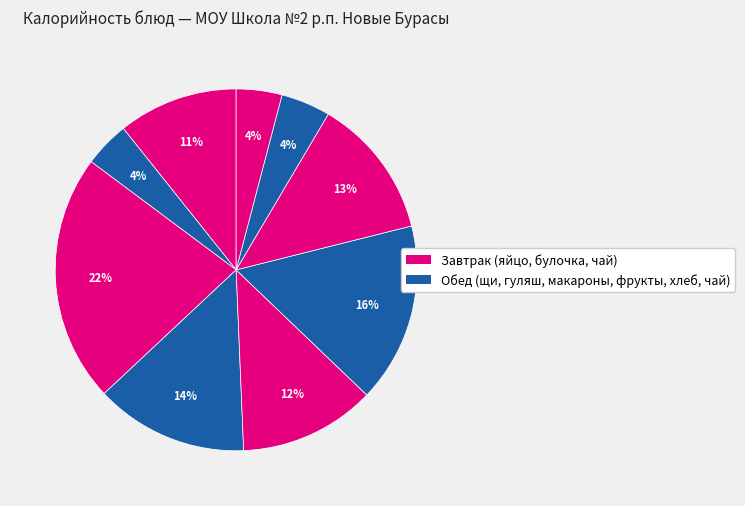

How many slices are in this pie chart?

9